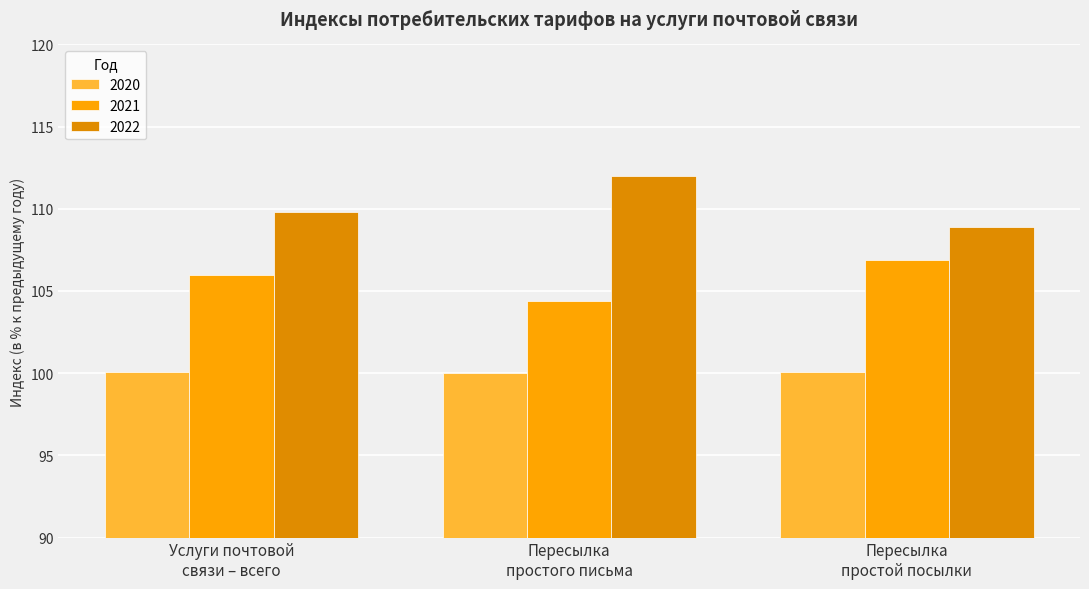

What are all the series names shown in the legend?

2020, 2021, 2022